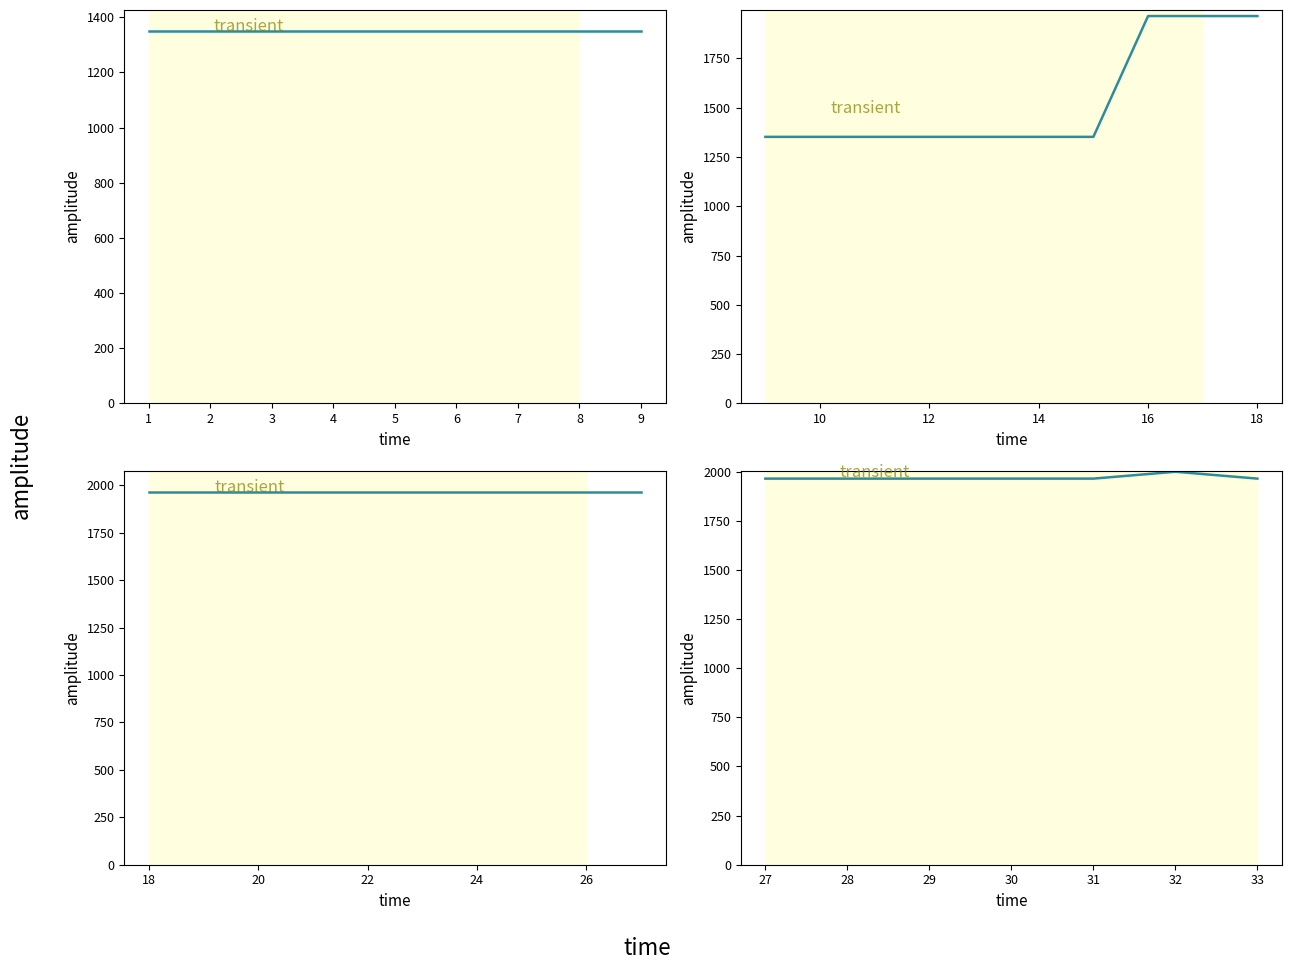

How many distinct data groups are displayed?

1